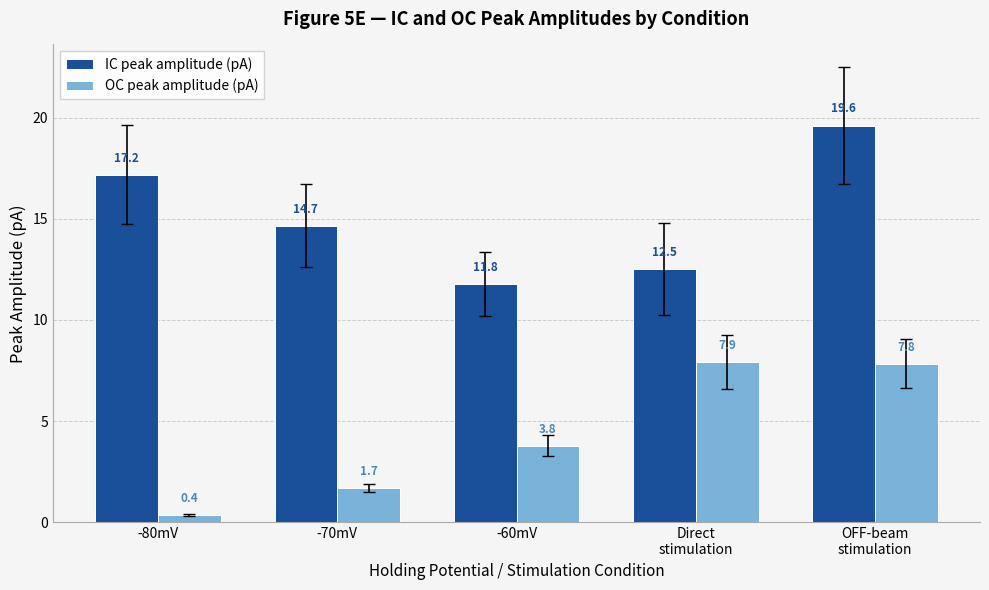

At how many categories does at least one series exceed 17?

2